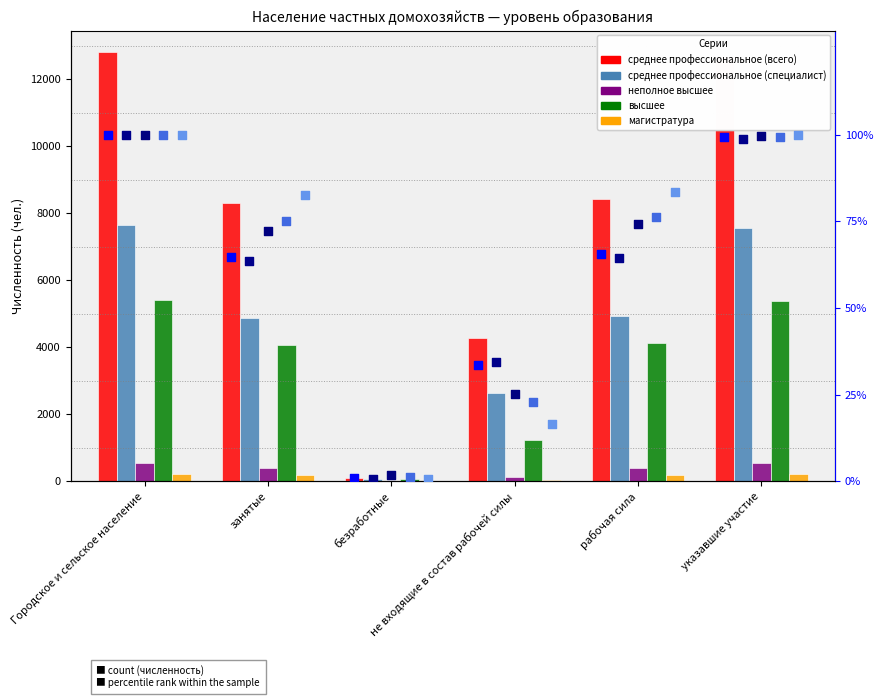

Which series contains the highest Y value?

среднее профессиональное (всего)